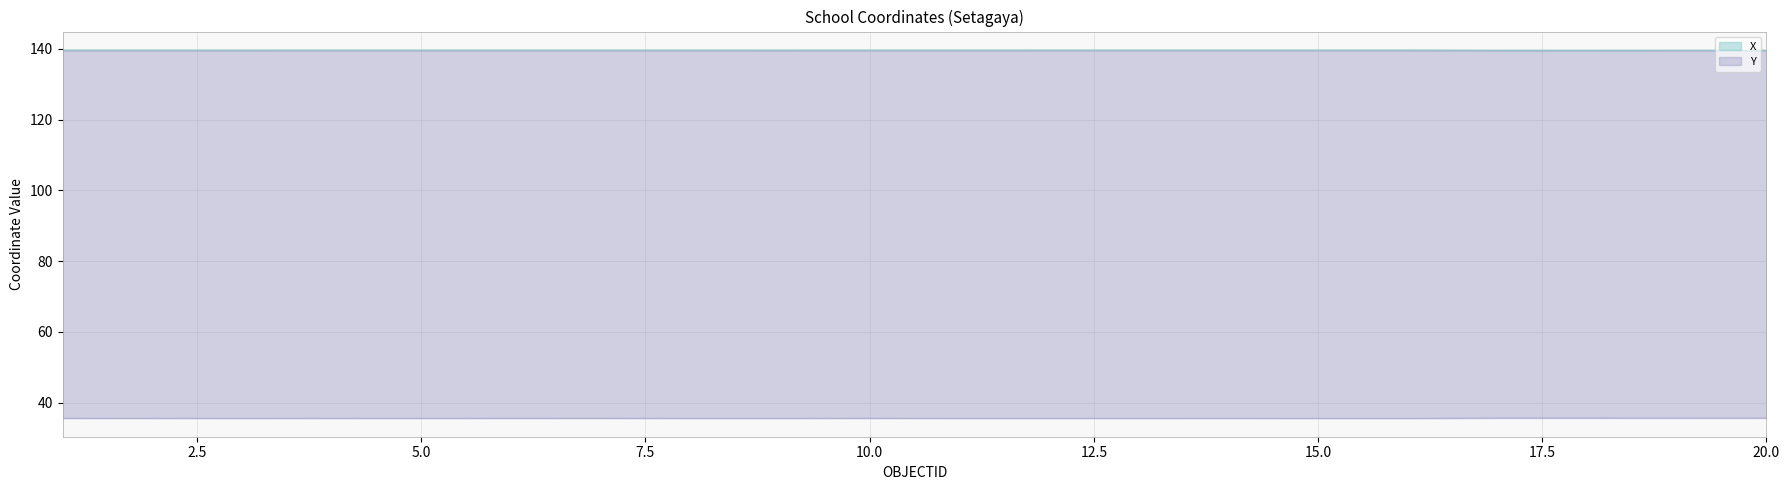

Count the X values in the range 139 to 140.

20